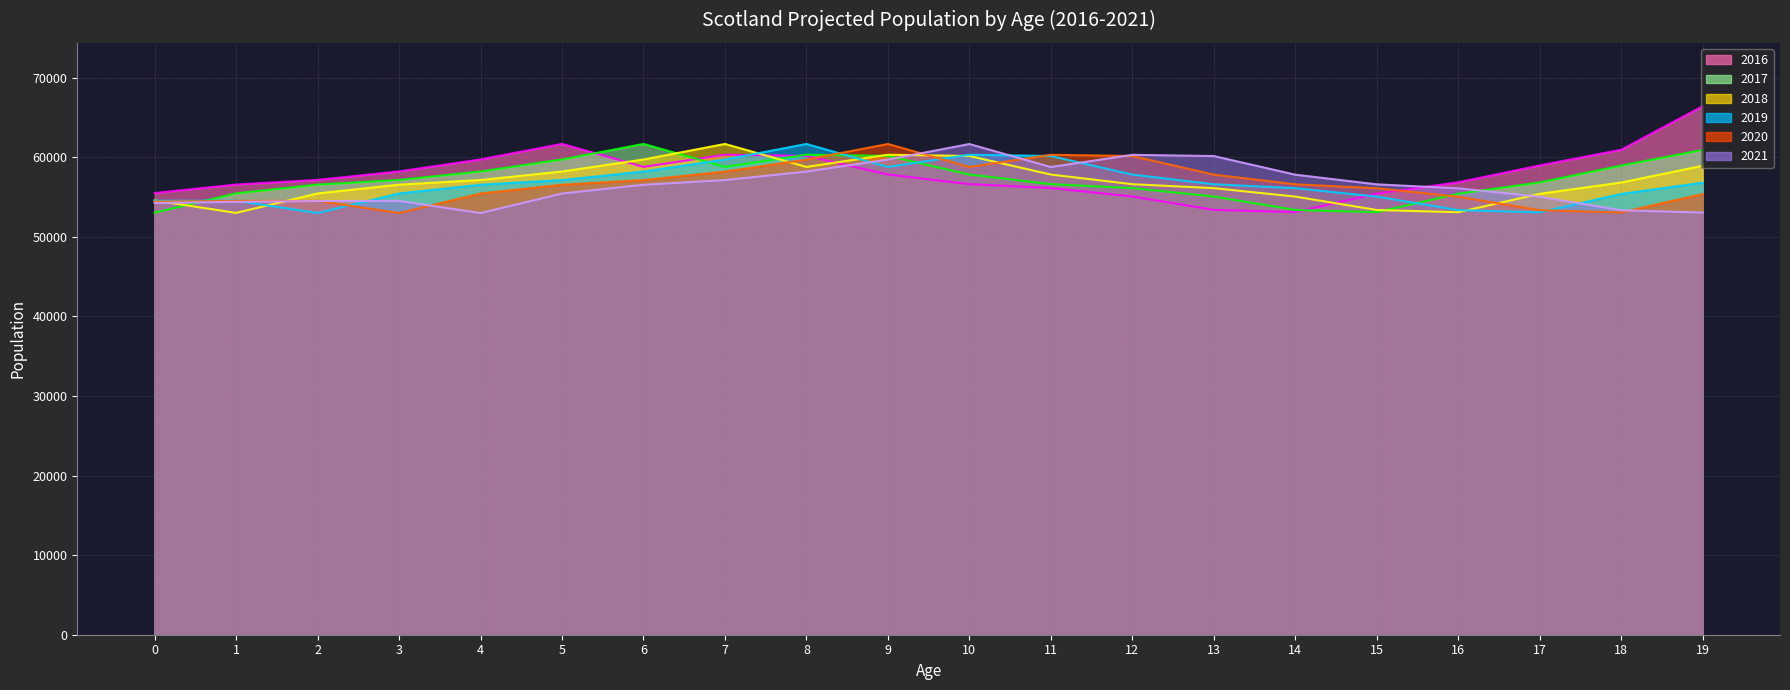

Reading left to right, transcribe all the data shown in this chart.

2016 line: 55516	56584	57165	58232	59741	61695	58801	60336	60184	57846	56634	56142	55083	53398	53121	55439	56863	58981	60951	66426
2017 line: 53051	55480	56572	57160	58227	59736	61690	58797	60332	60181	57843	56631	56137	55078	53391	53113	55429	56849	58964	60931
2018 line: 54579	53018	55468	56567	57155	58222	59731	61686	58794	60329	60178	57840	56627	56132	55071	53384	53103	55416	56834	58945
2019 line: 54554	54546	53007	55463	56562	57150	58219	59728	61683	58791	60326	60175	57836	56622	56125	55064	53374	53092	55402	56816
2020 line: 54439	54521	54535	53002	55458	56558	57147	58216	59725	61680	58788	60323	60171	57831	56616	56118	55054	53363	53079	55386
2021 line: 54263	54408	54510	54530	52998	55455	56555	57144	58213	59722	61677	58785	60319	60166	57825	56609	56109	55043	53350	53064